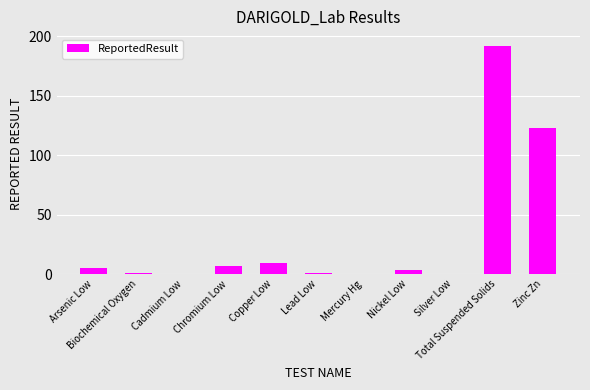

What is the sum of all values?

342.4